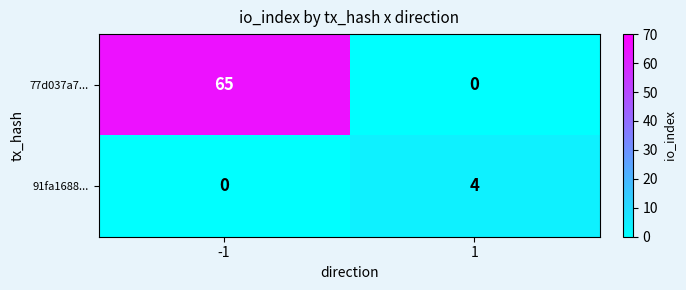

Reading left to right, list all the values displayed in this chart.

77d037a7...: 65	0
91fa1688...: 0	4